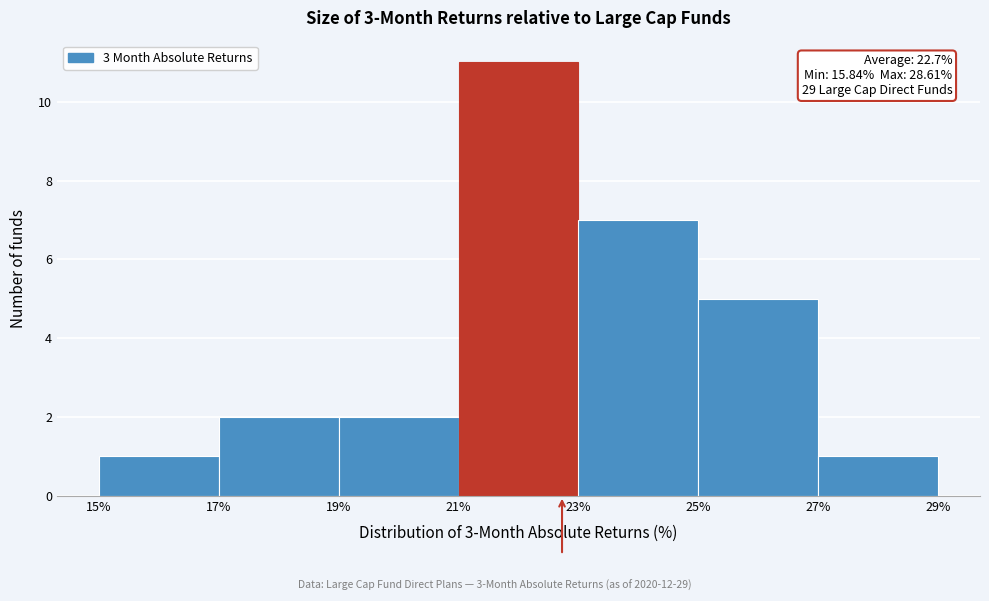

Which range on the x-axis has the tallest bar?

21% to 23%